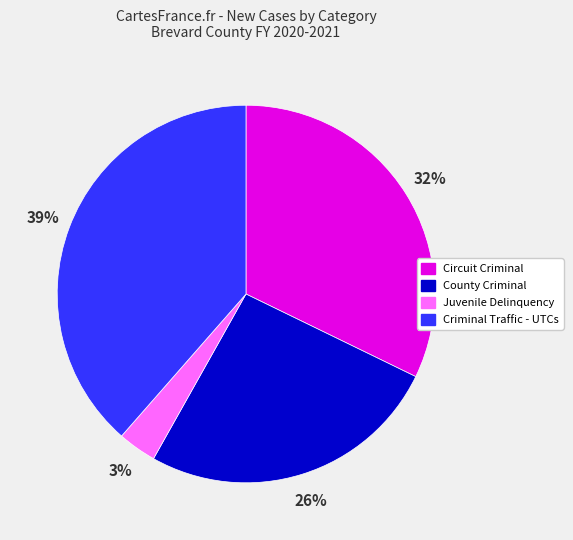

Rank the categories by value from highest to lowest.

Criminal Traffic - UTCs, Circuit Criminal, County Criminal, Juvenile Delinquency